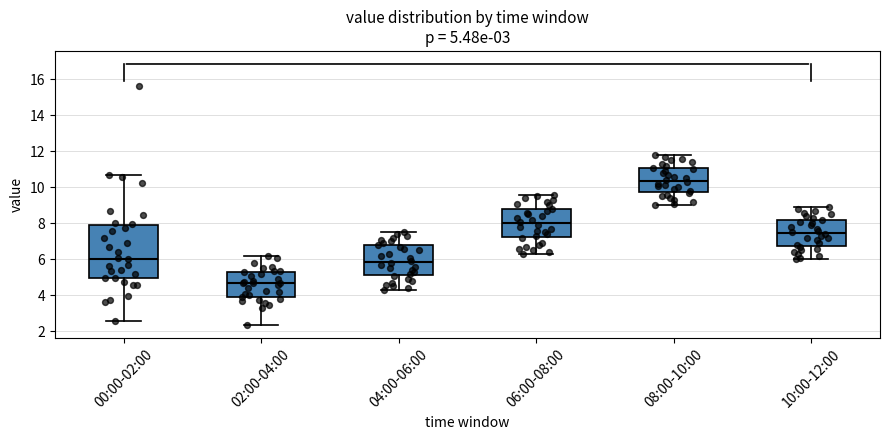

Which box's median line is the highest?

08:00-10:00